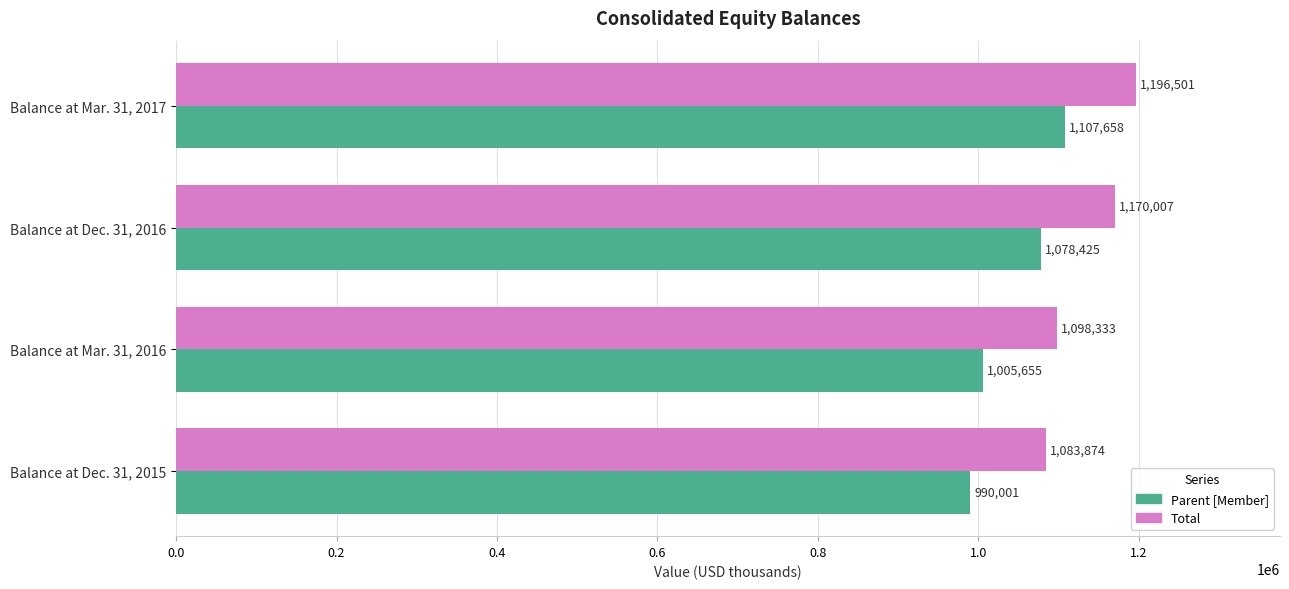

What is the average value of the Total series?

1137179